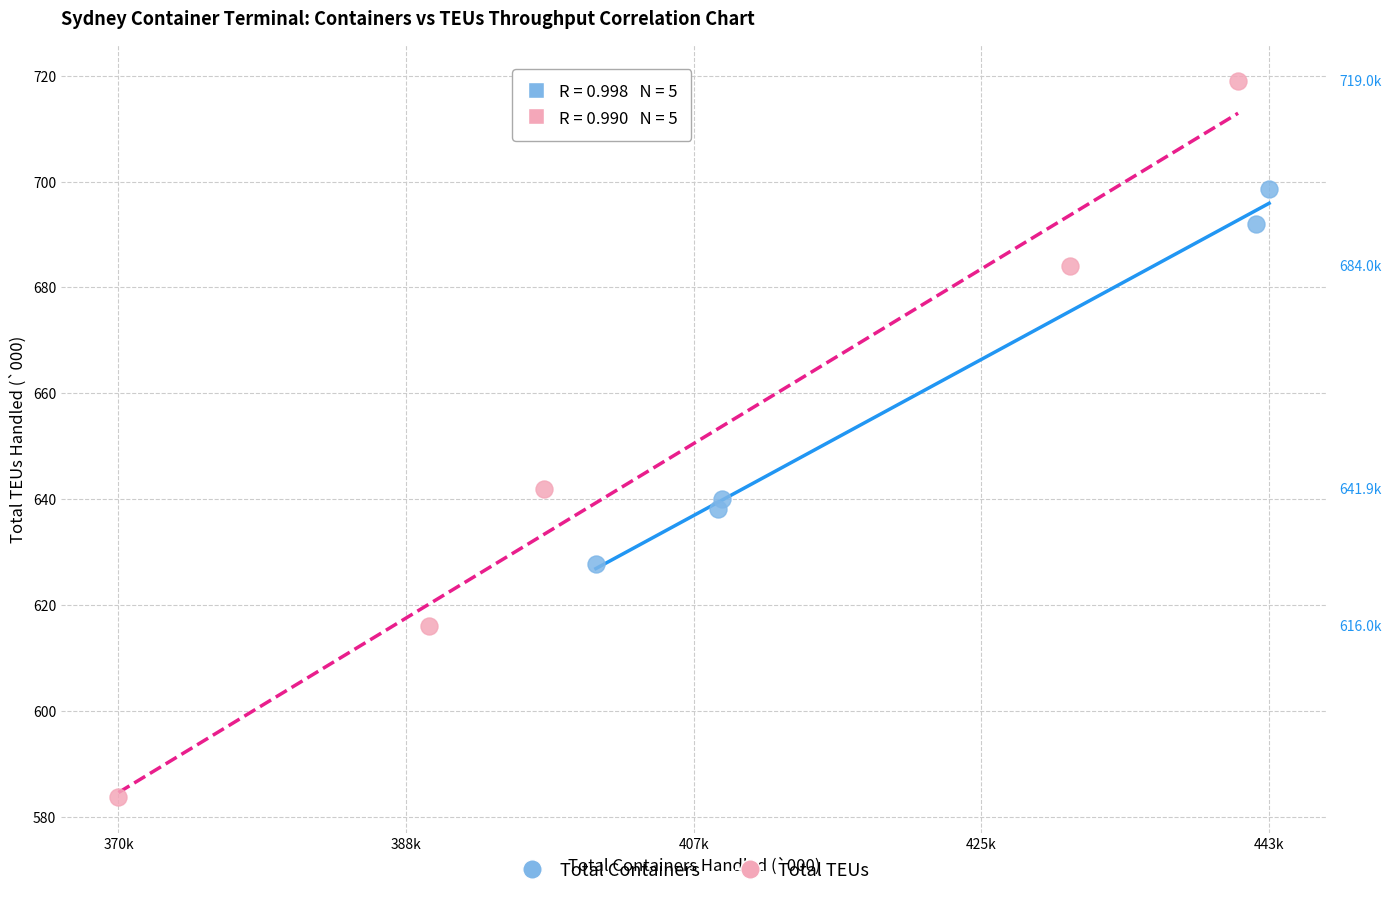

Which series reaches the minimum Y coordinate?

Total TEUs